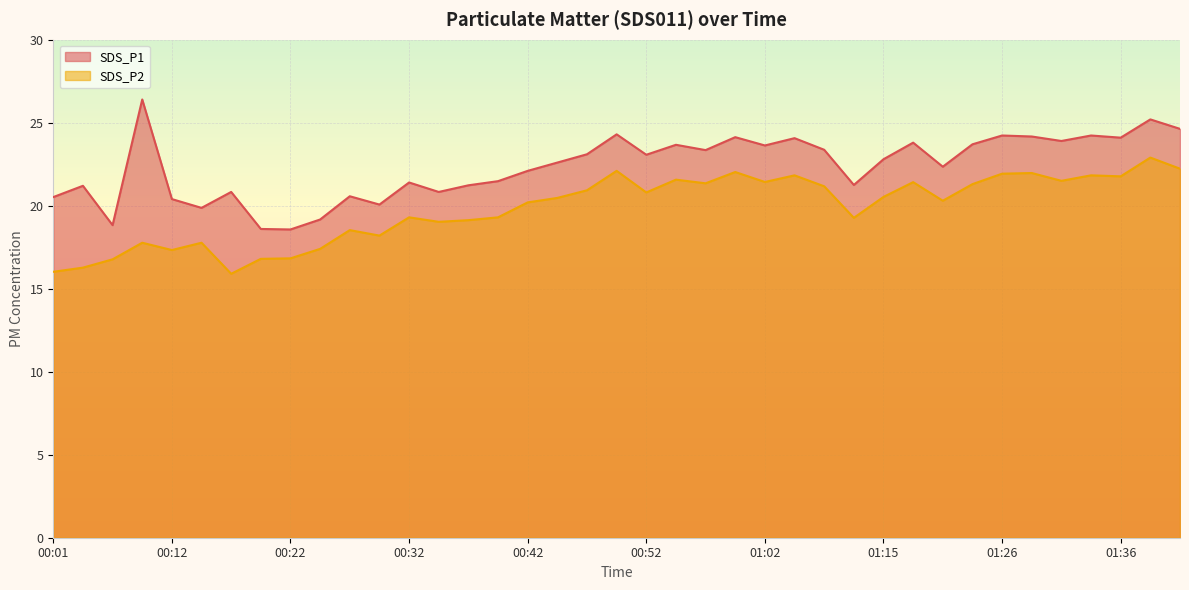

List the series in order of their overall mean, highest first.

SDS_P1, SDS_P2